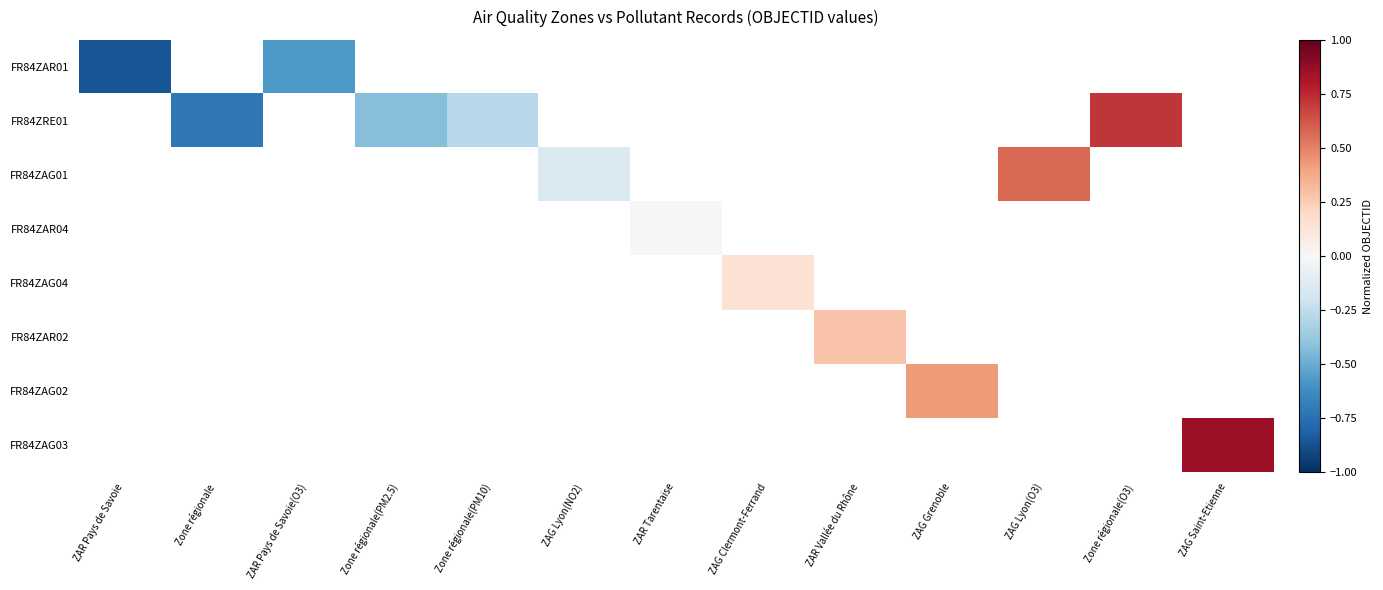

How many distinct data groups are displayed?

8